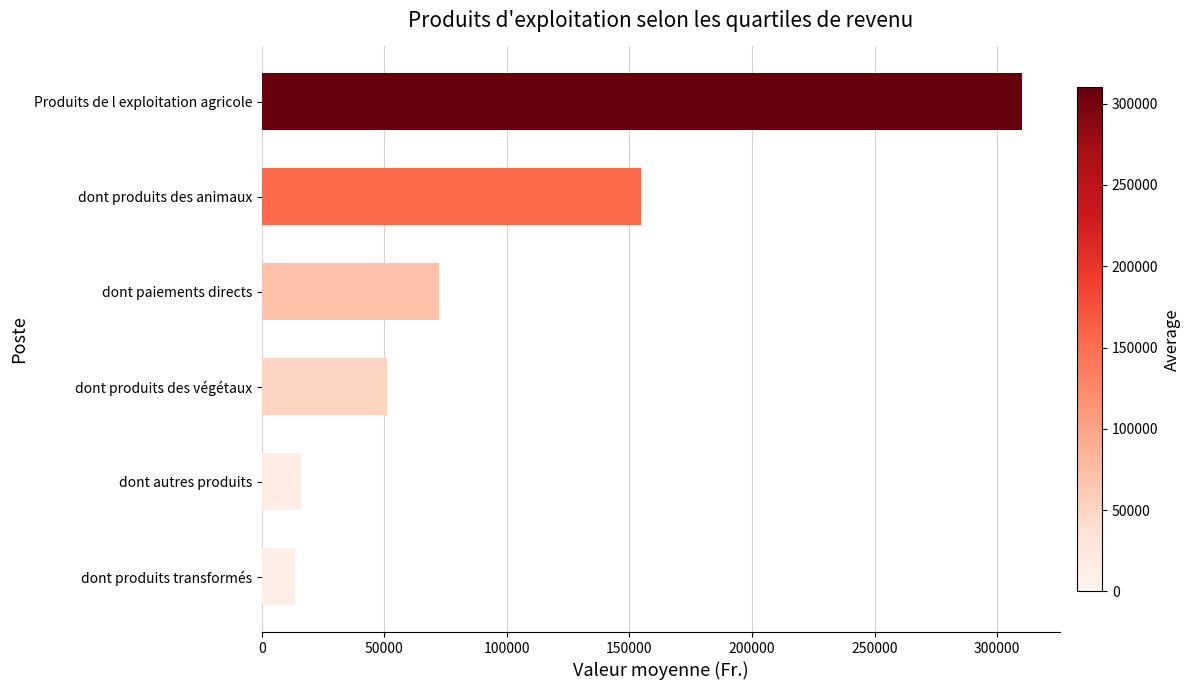

Which has a higher value, dont produits transformés or dont produits des animaux?

dont produits des animaux